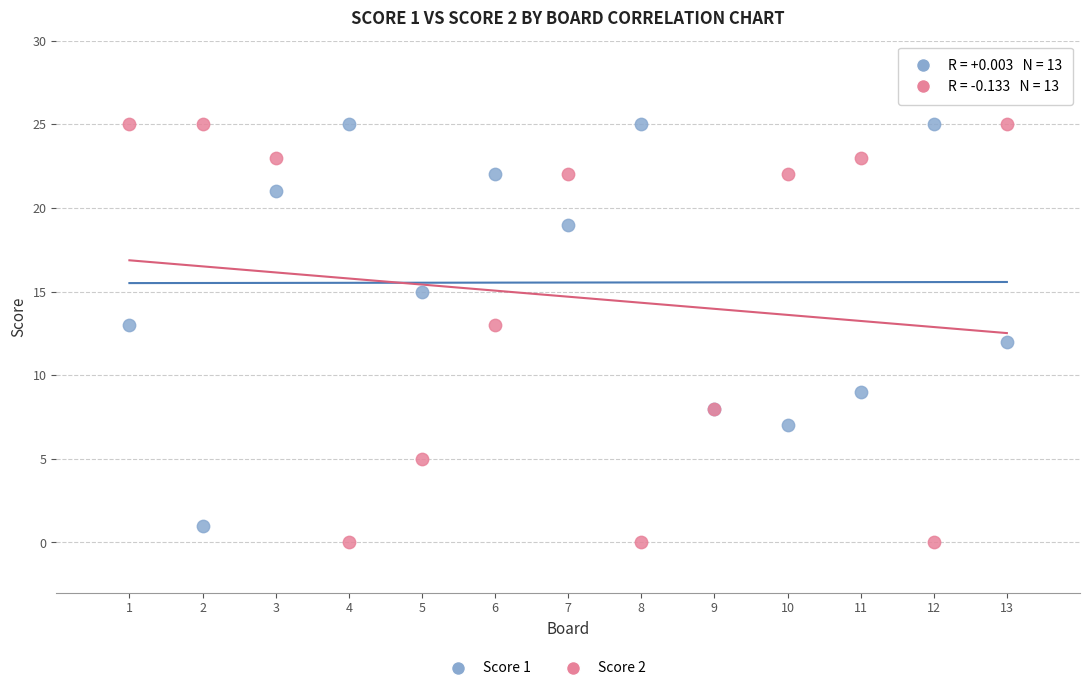

What is the X range (max minus min) for the scatter plot?

12